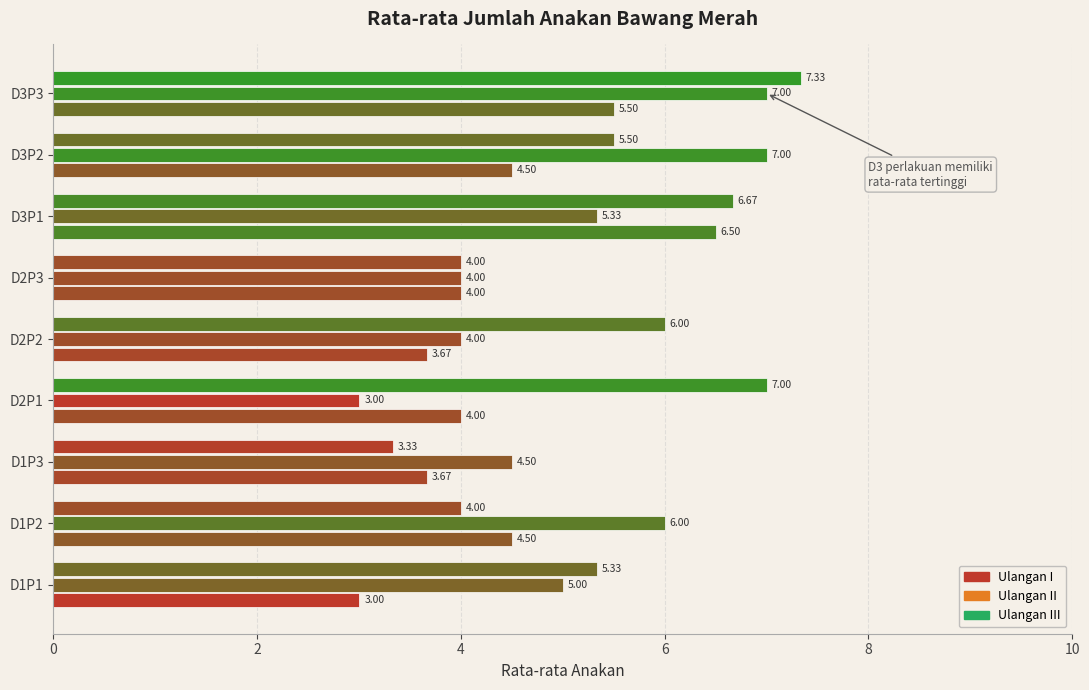

How many data points in Ulangan II are less than 5?

4